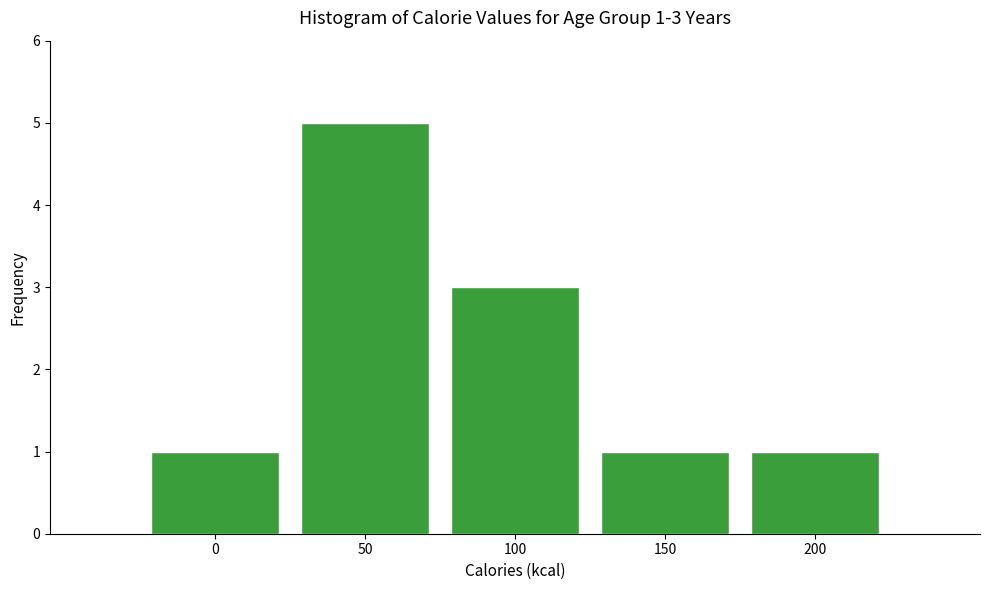

Reading left to right, list all the values displayed in this chart.

0=1	50=5	100=3	150=1	200=1